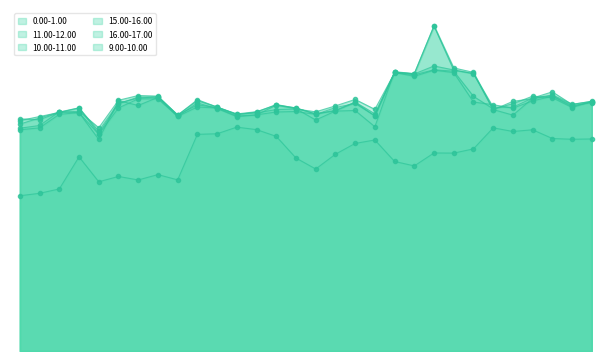

True or false: 0.00-1.00 has more than 2 interior local peaks.

True